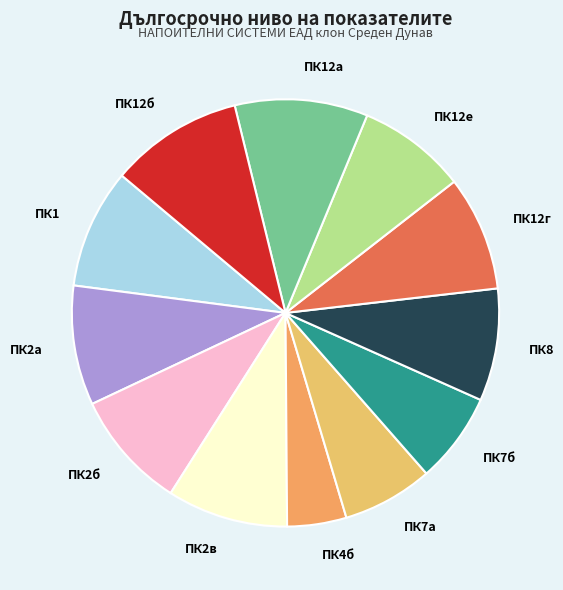

Which category has the smallest portion of the pie?

ПК4б